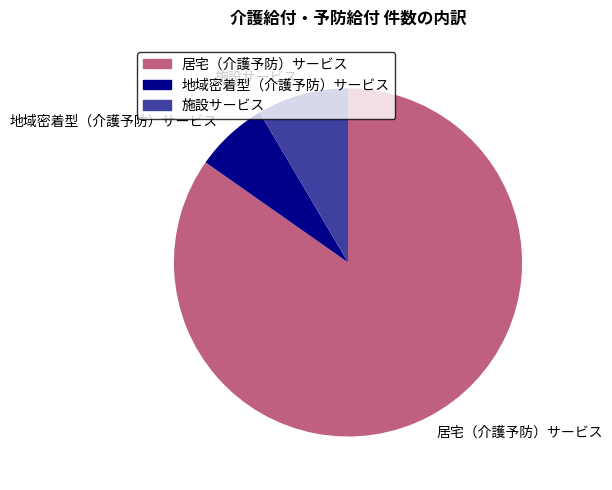

What is the largest slice in the pie chart?

居宅（介護予防）サービス